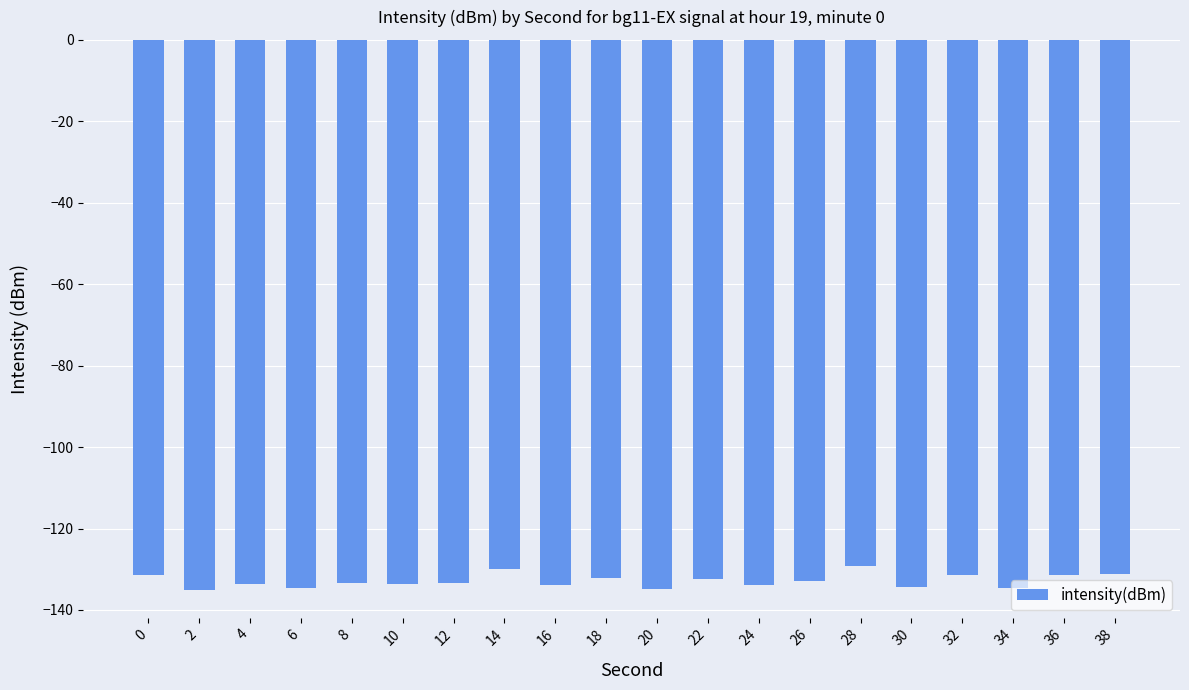

The value at 38 is -131.1. True or false?

True